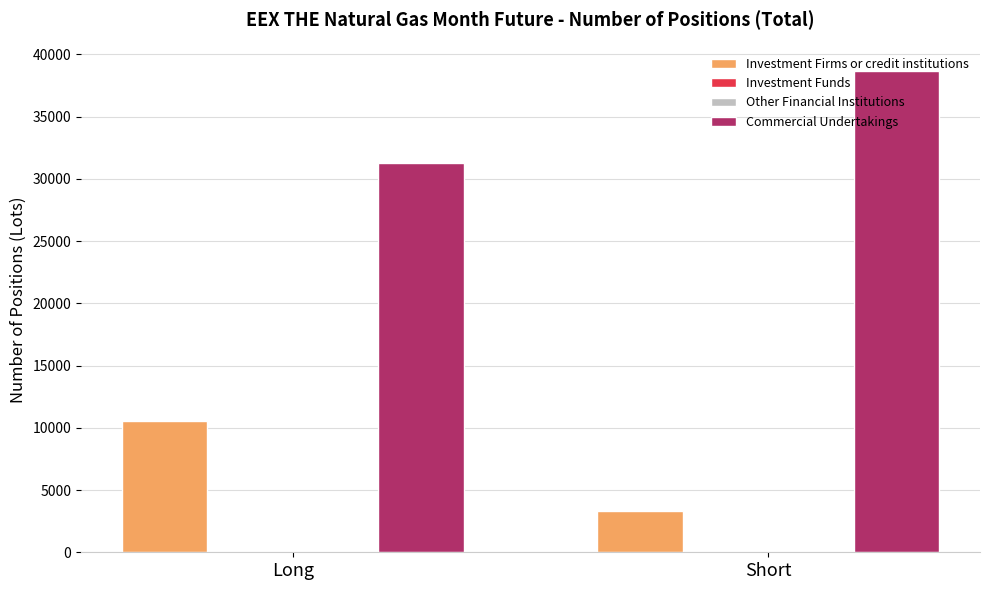

At which label is Other Financial Institutions closest to 0?

Long